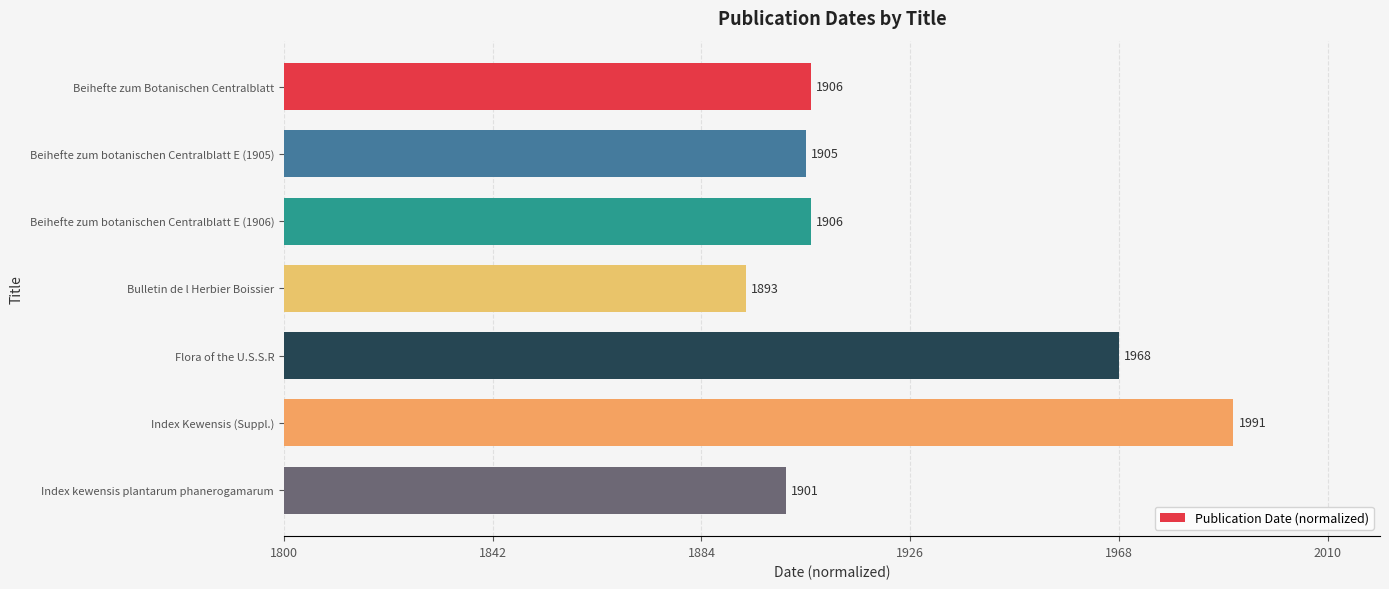

Does the chart contain any negative values?

No